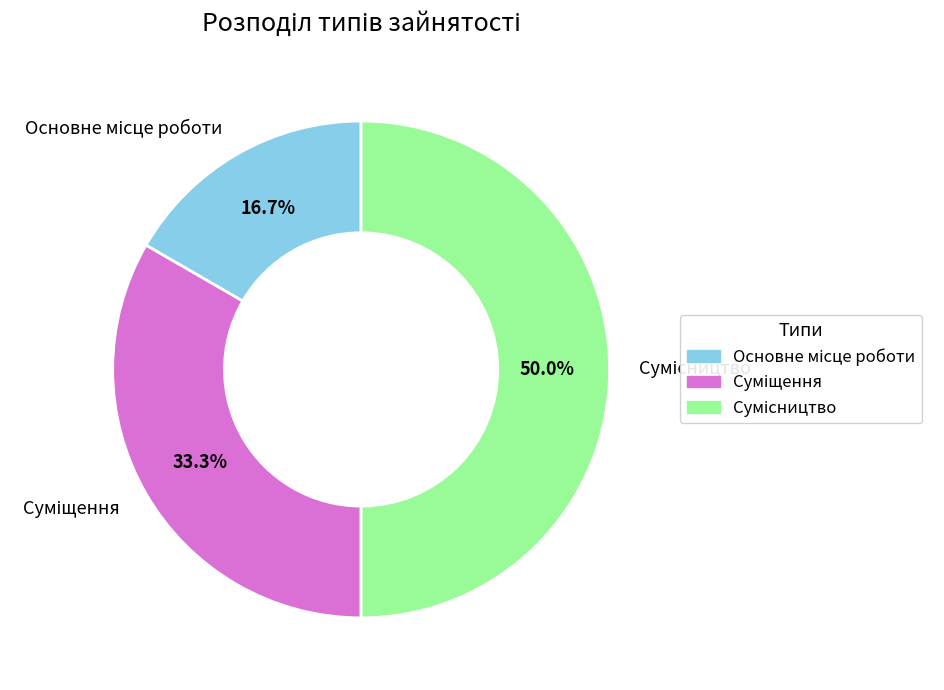

True or false: Основне місце роботи accounts for 17% of the total.

True